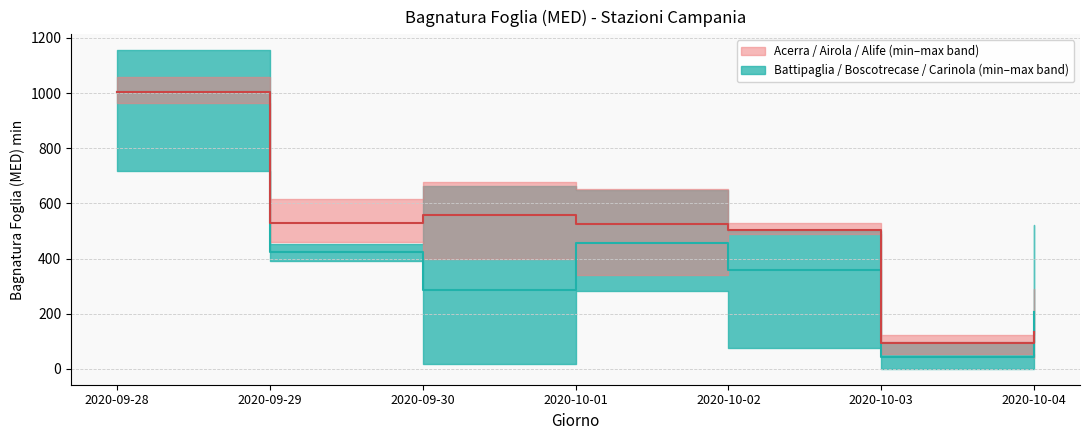

How many interior local valleys does the Battipaglia / Boscotrecase / Carinola (median) series have?

2